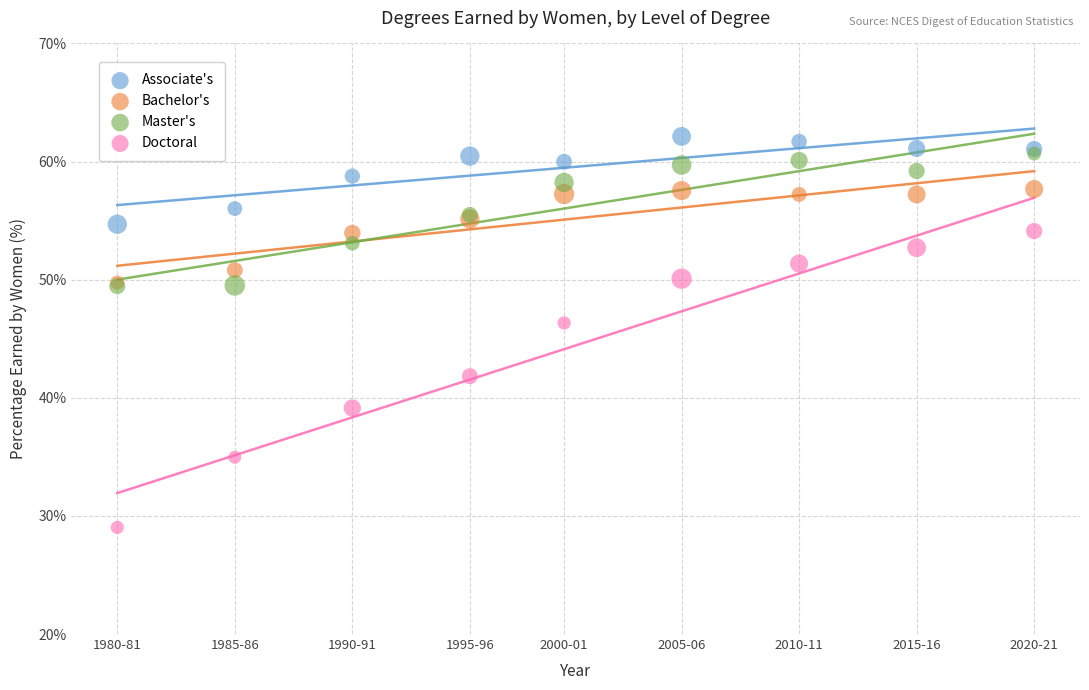

Which series has the widest spread of Y values?

Doctoral